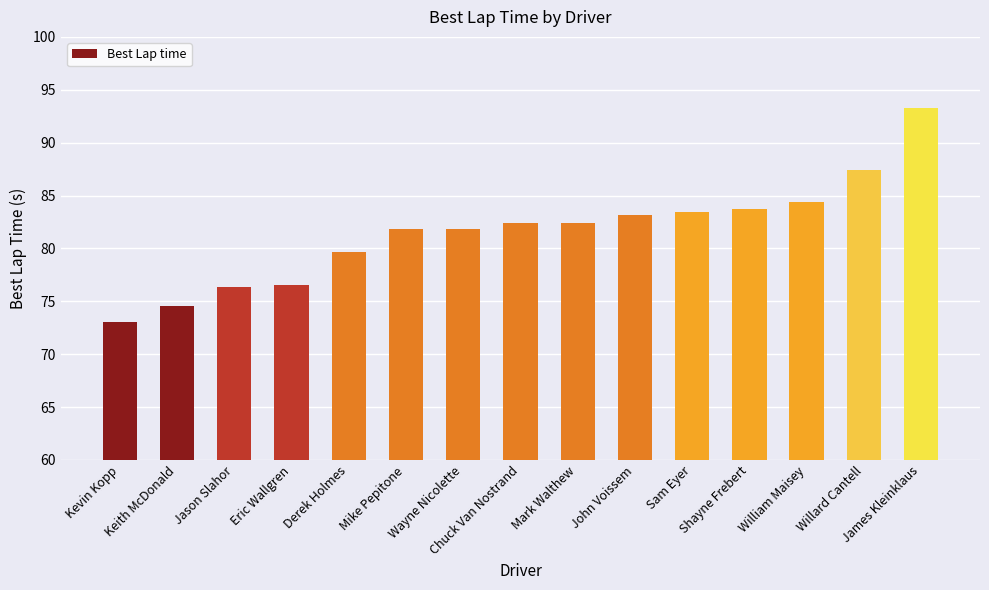

What position from the left is Mark Walthew?

9